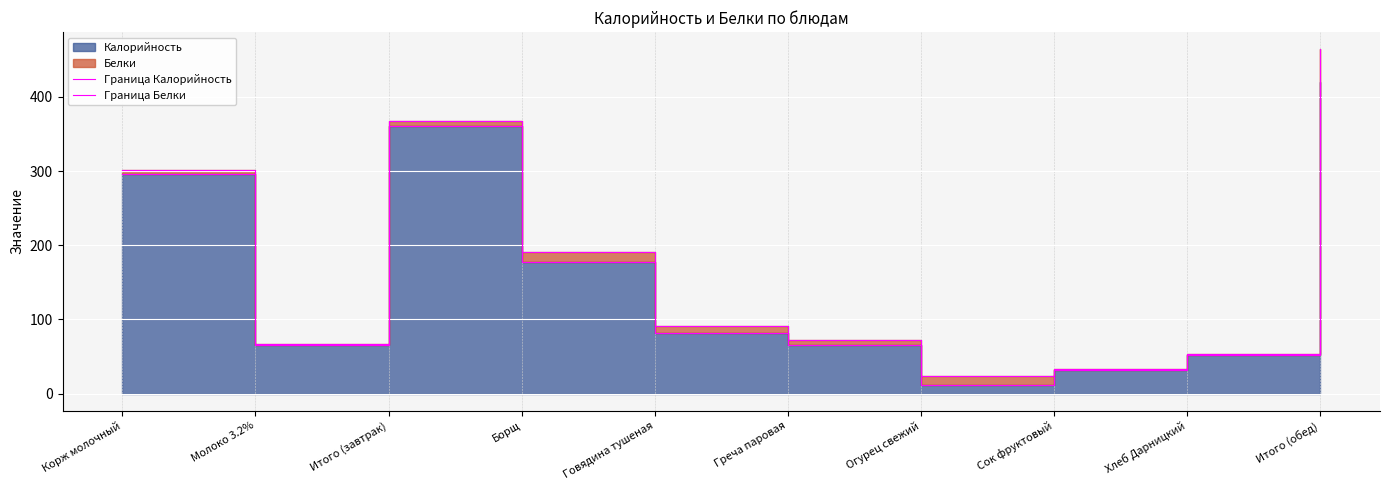

At which category is the sum across all series the highest?

Итого (обед)